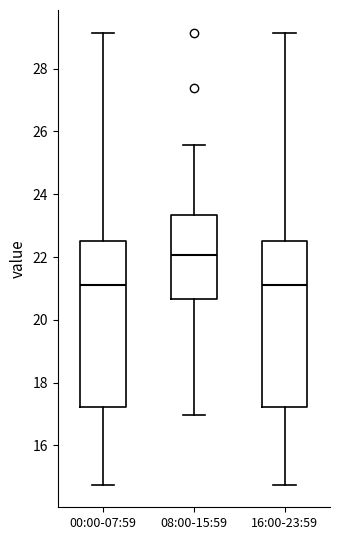

Reading left to right, read every box against the y-axis: the position of its median line, the range the box covers, and the ends of its whiskers. The values are not printed on the chart, so give them approximately, as read against the axis.

00:00-07:59: median 21.2, box 17.2 to 22.6, whiskers 14.8 to 29.2
08:00-15:59: median 22.0, box 20.6 to 23.4, whiskers 17.0 to 25.6
16:00-23:59: median 21.2, box 17.2 to 22.6, whiskers 14.8 to 29.2